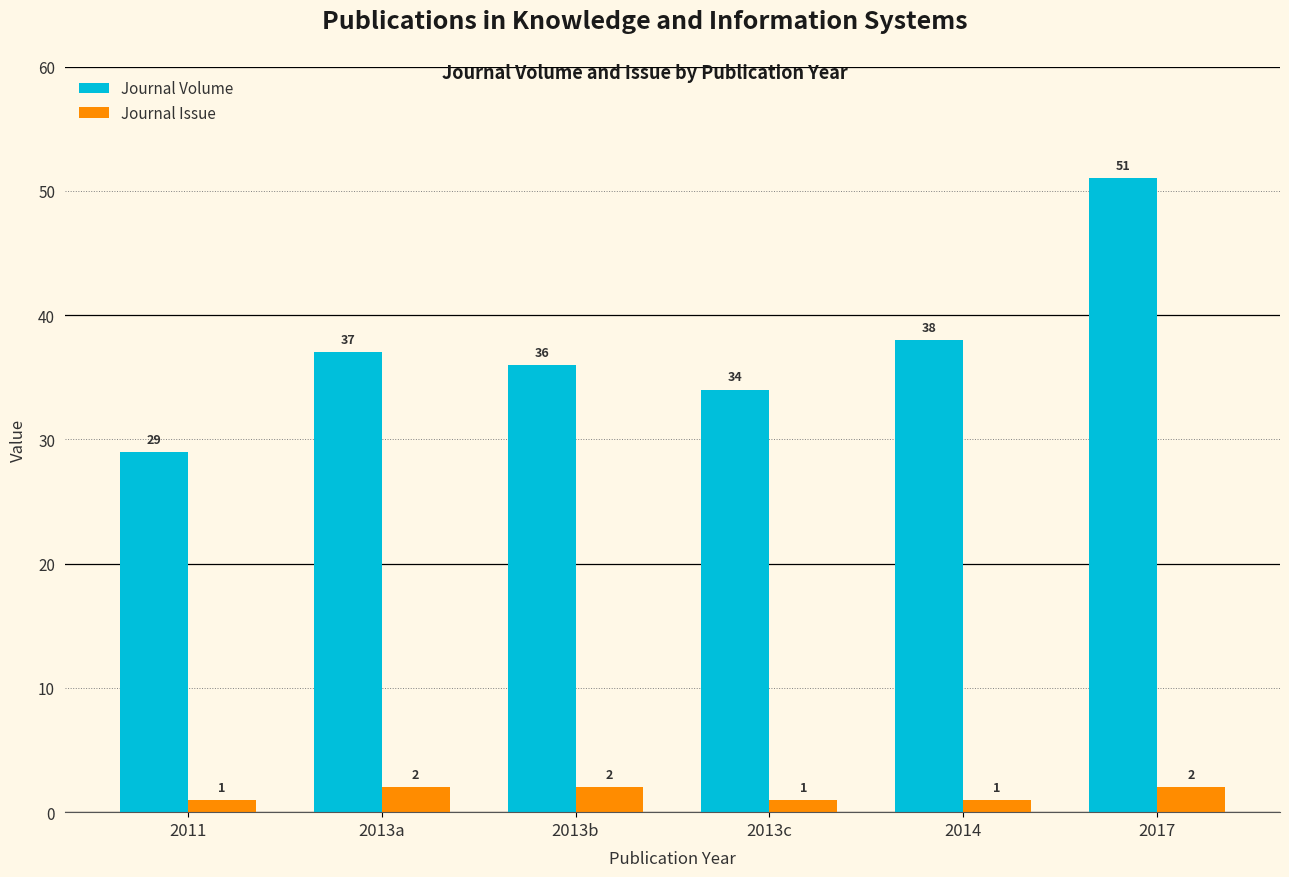

True or false: Journal Volume has a value of 51 at 2017.

True